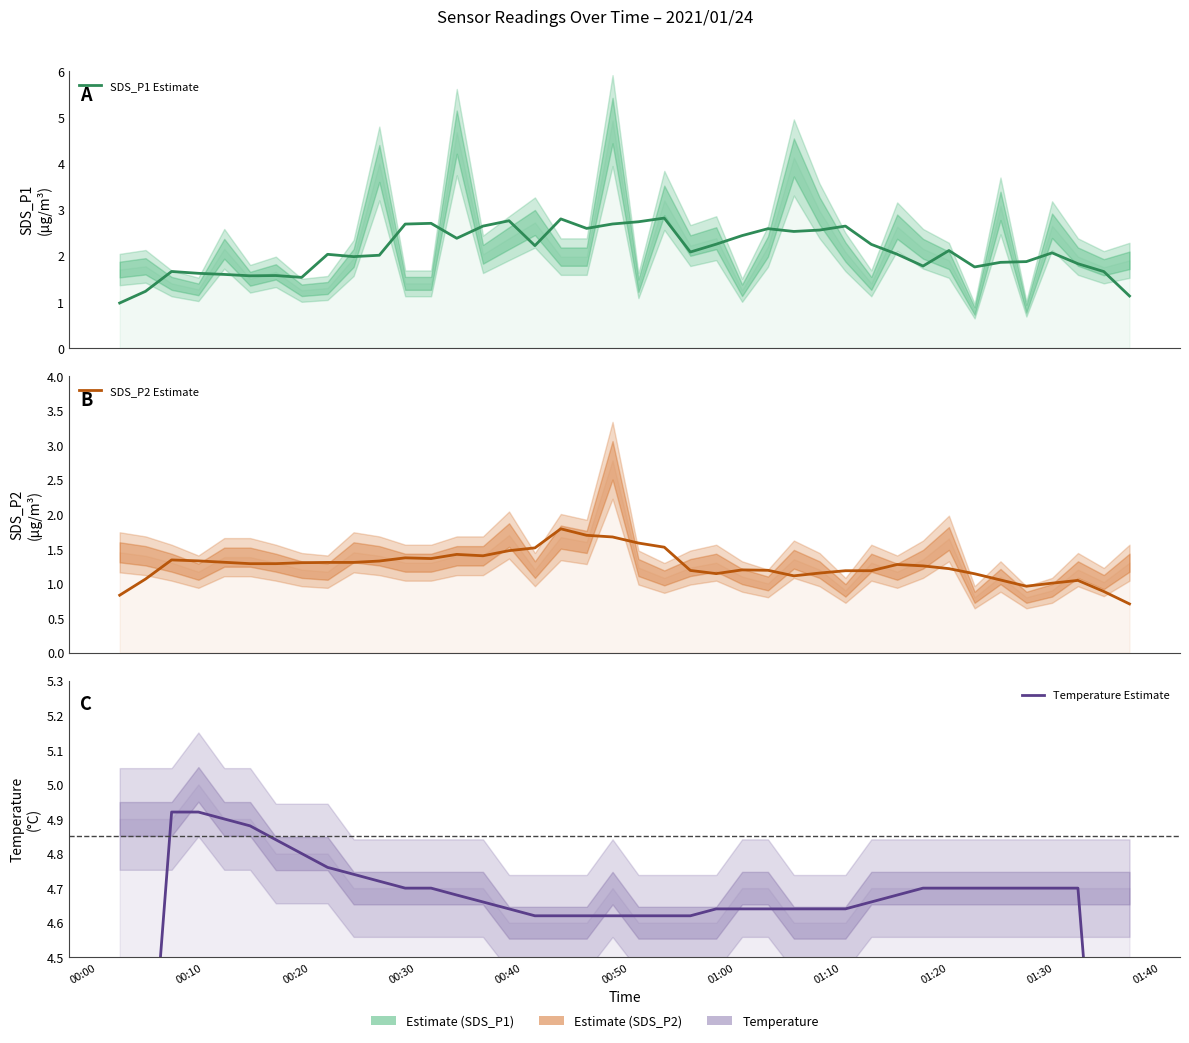

How many interior local peaks does the SDS_P2 Estimate series have?

7